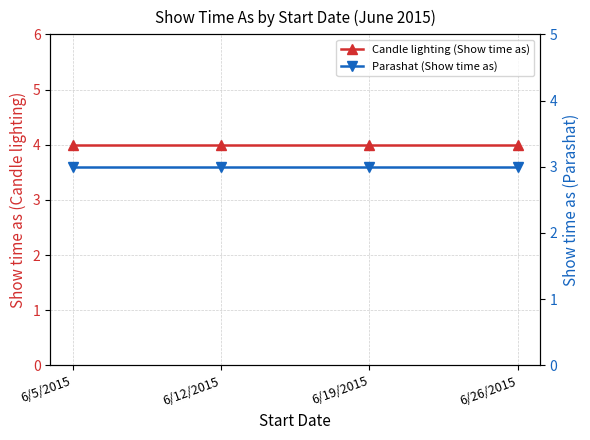

At which category is the sum across all series the highest?

6/5/2015